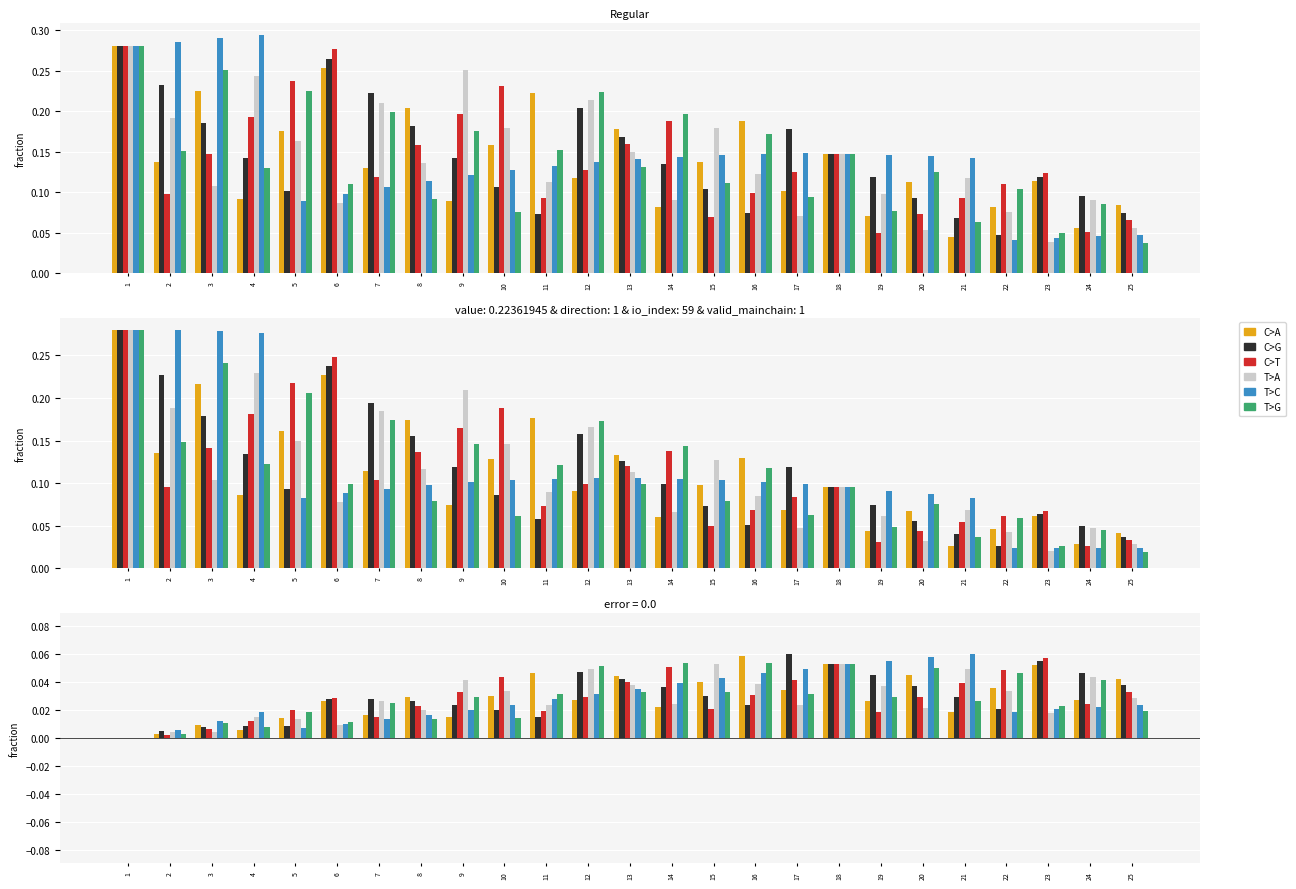

Which category has the lowest value across all series?

1